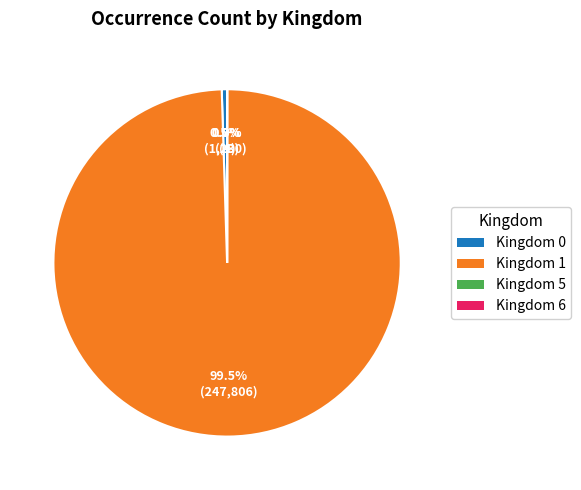

What is the largest slice in the pie chart?

Kingdom 1